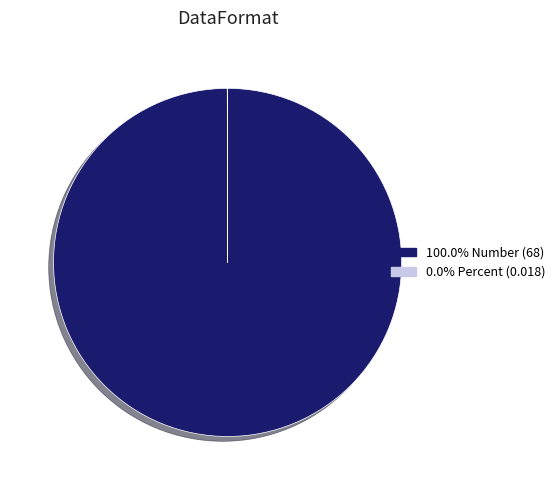

Is there a majority slice in this chart?

Yes